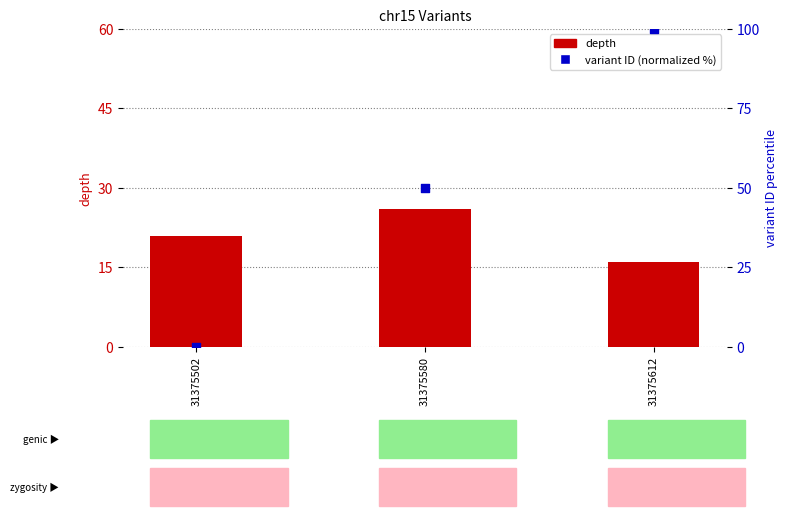

At how many categories does at least one series exceed 43?

2